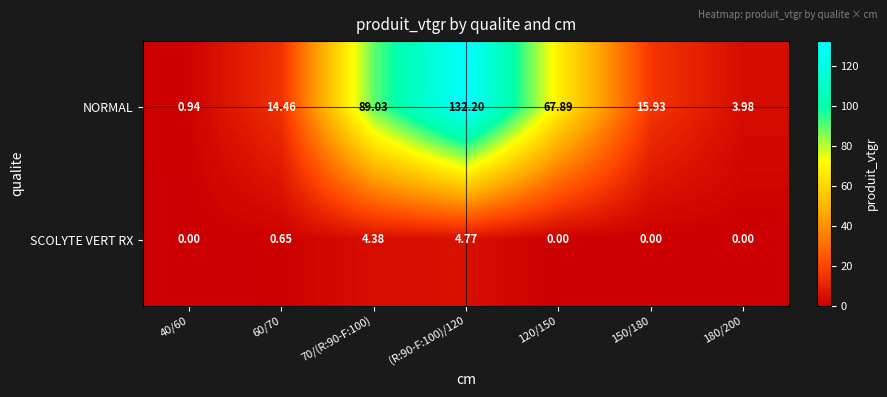

List the series in order of their peak value, highest first.

NORMAL, SCOLYTE VERT RX